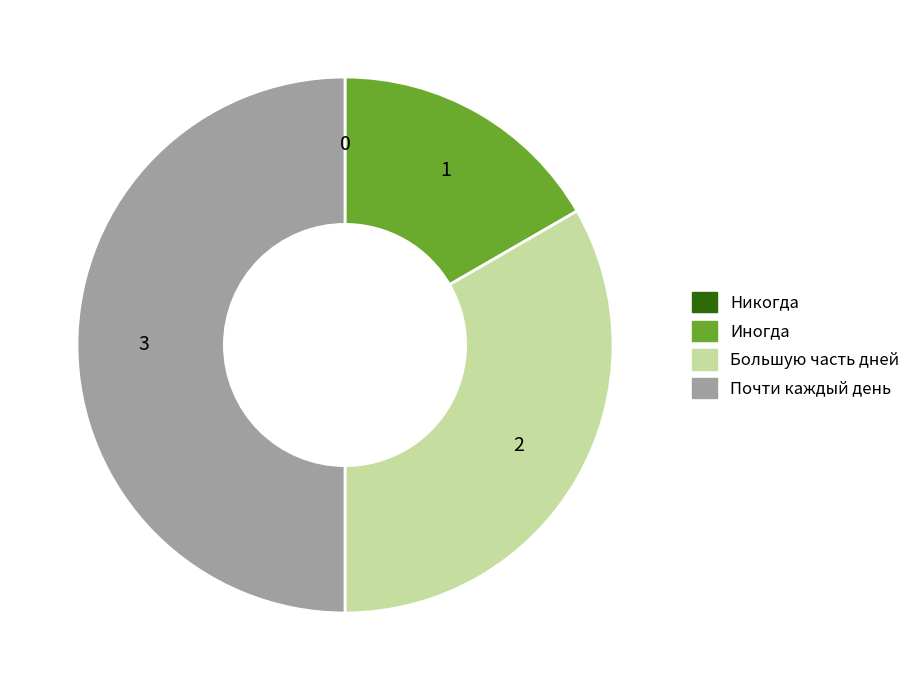

Is Иногда the majority of the pie?

No